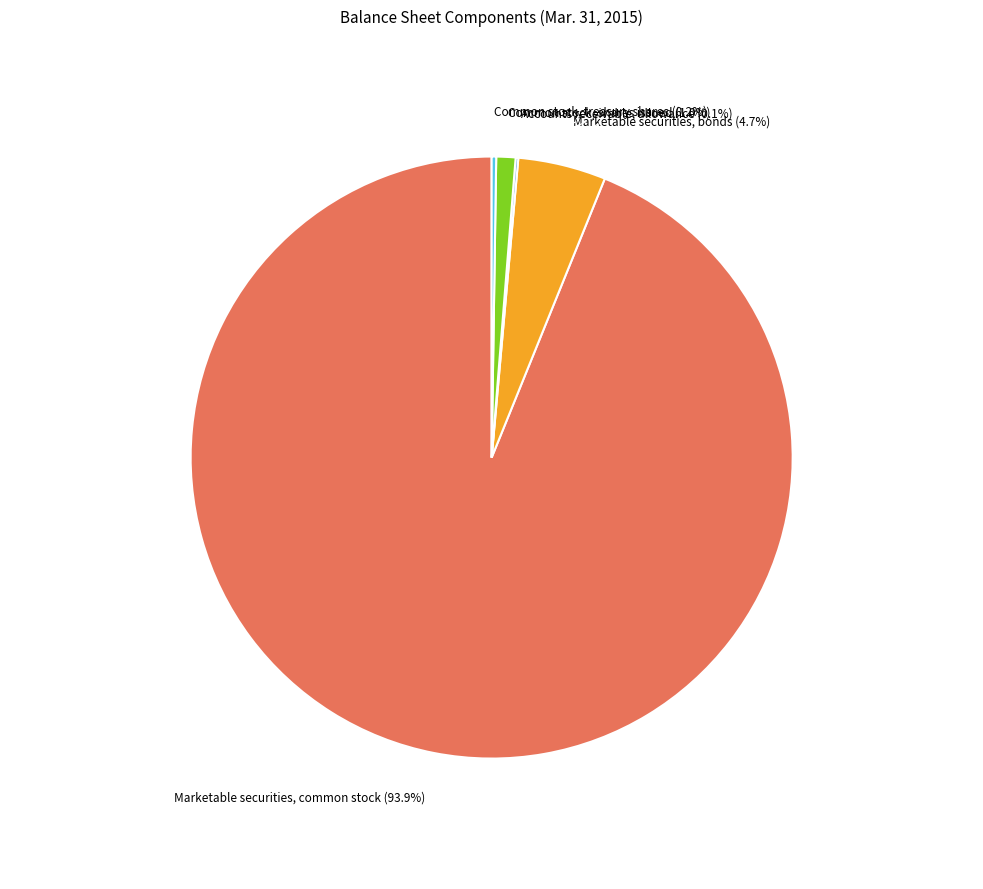

Is there any slice that represents more than half of the pie?

Yes